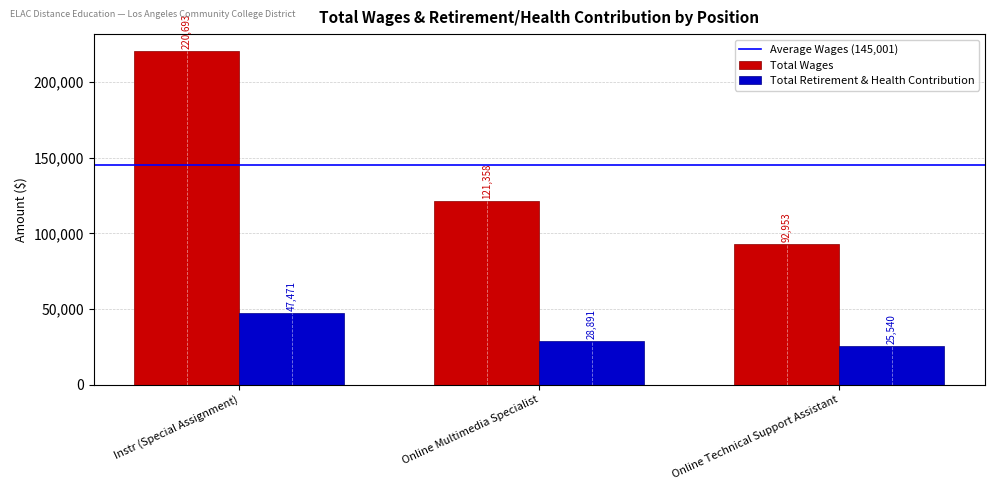

At Online Technical Support Assistant, list the series in order from smallest to largest.

Total Retirement & Health Contribution, Total Wages